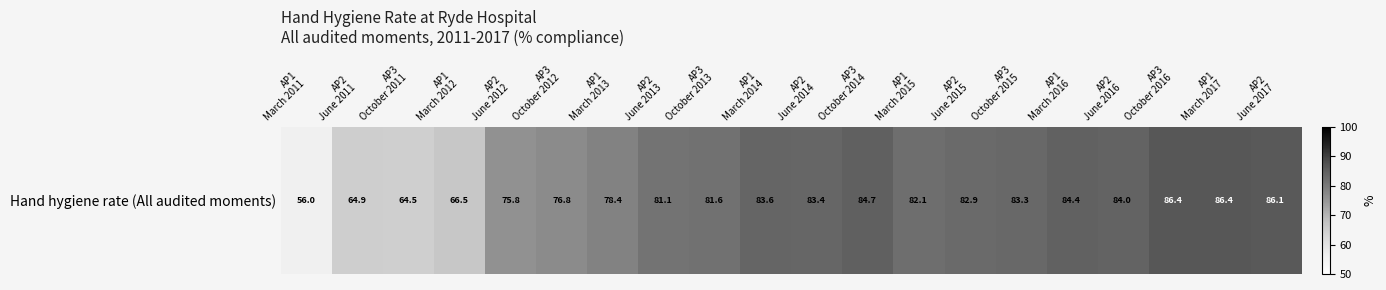

Where is the data nearest to the value 71?

AP1
March 2012